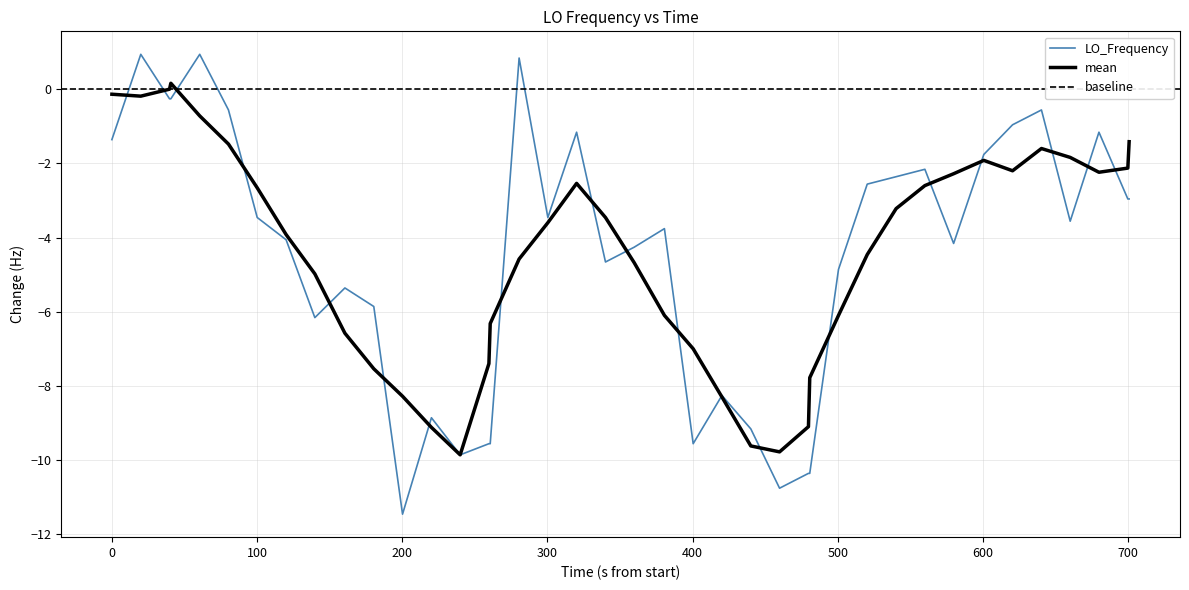

Count the number of categories in the chart.

40